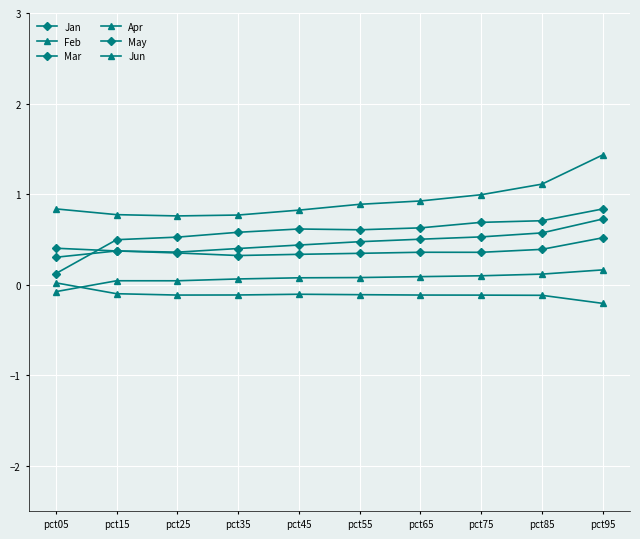

Count the number of data series in this chart.

6